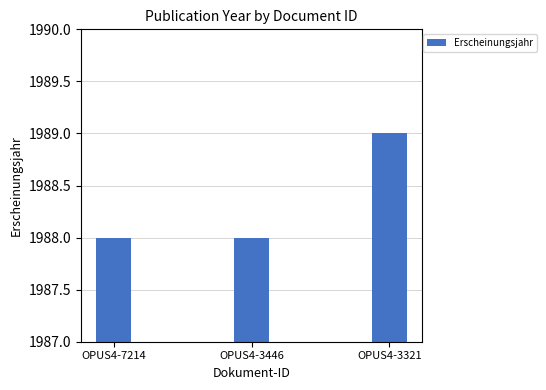

What is the sum of the values at OPUS4-3446 and OPUS4-7214?

3976